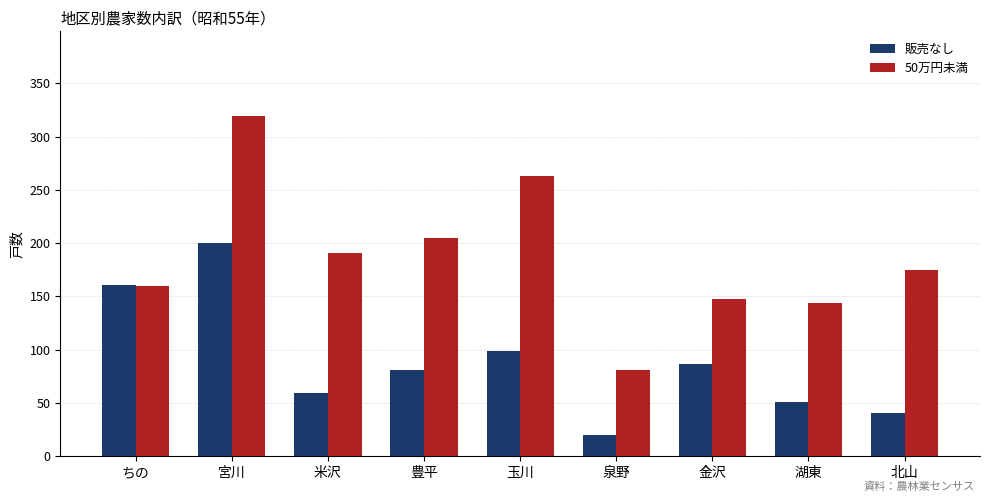

Which series has the widest spread of values?

50万円未満